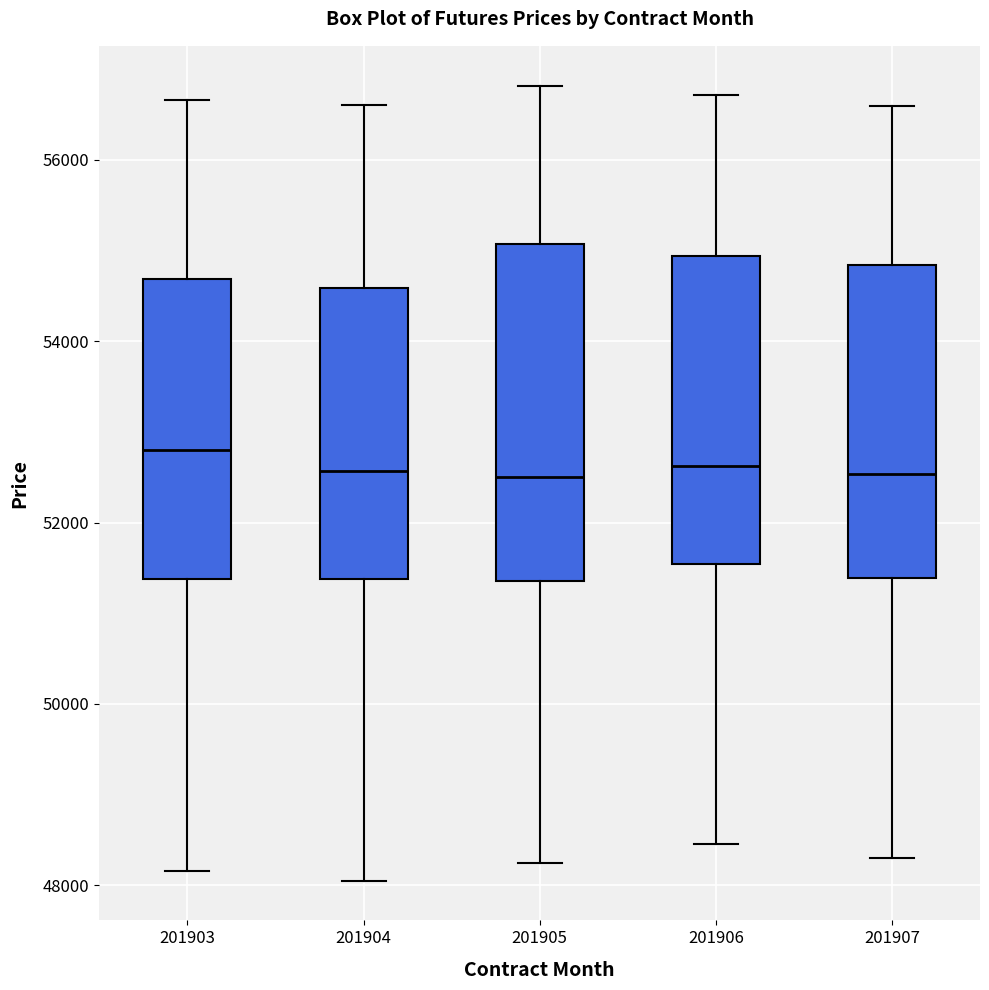

Reading left to right, transcribe this box plot: for each box, give where its median line is, the range the box spans, and where its two whiskers end, as read against the y-axis. The values are not printed on the chart, so give them approximately, as read against the axis.

201903: median 52800, box 51400 to 54600, whiskers 48200 to 56600
201904: median 52600, box 51400 to 54600, whiskers 48000 to 56600
201905: median 52600, box 51400 to 55000, whiskers 48200 to 56800
201906: median 52600, box 51600 to 55000, whiskers 48400 to 56800
201907: median 52600, box 51400 to 54800, whiskers 48400 to 56600